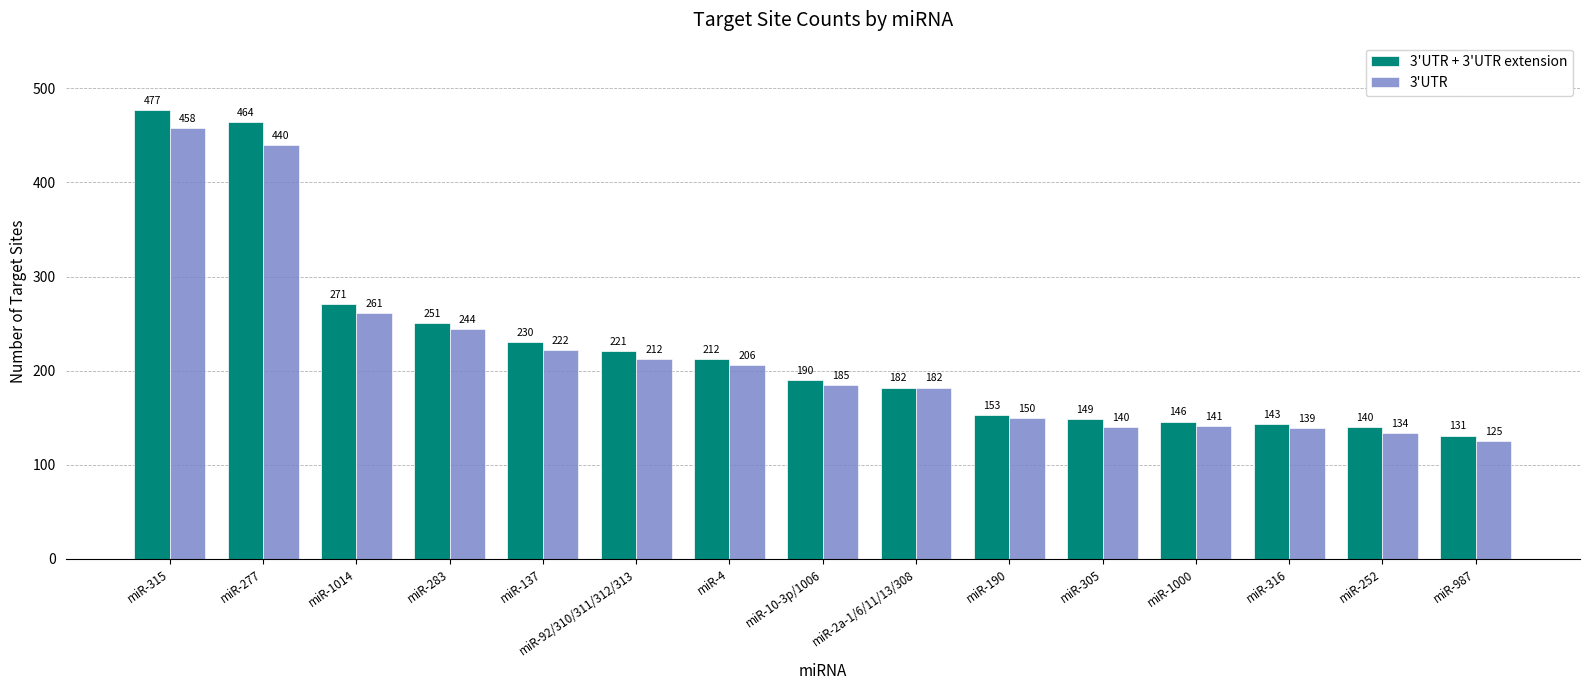

What is the total value across all series at miR-2a-1/6/11/13/308?

364